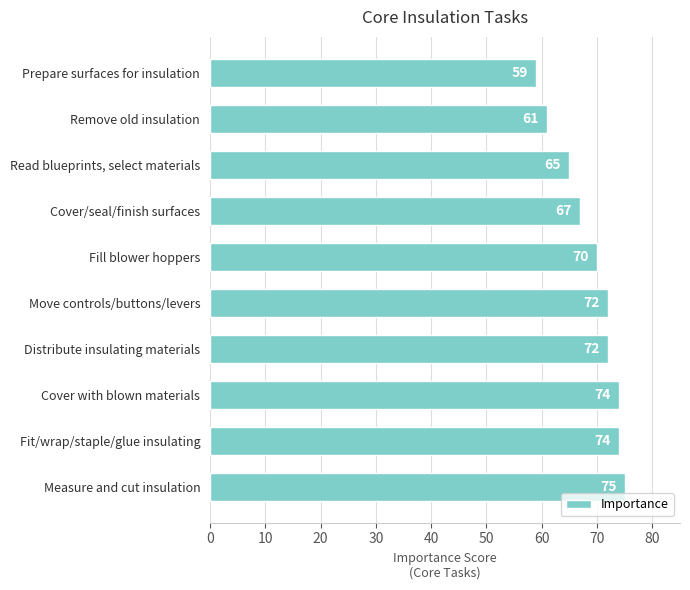

The chart shows a value of 44 at Move controls/buttons/levers. True or false?

False